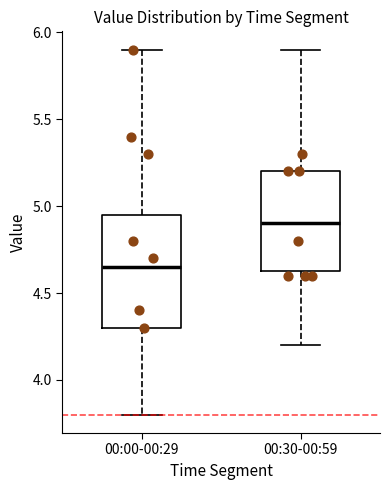

Where does the lower whisker of the box for 00:30-00:59 end on the y-axis? The values are not printed on the chart, so give them approximately, as read against the axis.

4.20